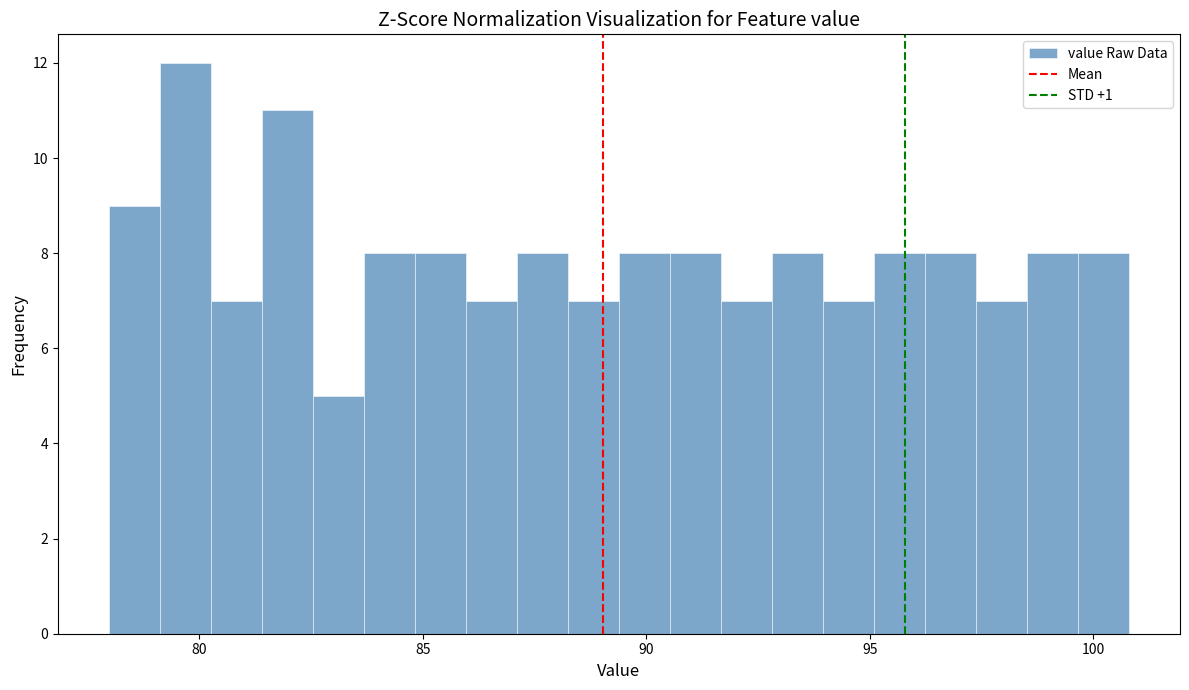

Read against the x-axis, roughly where is the centre of the tallest bar?

79.5